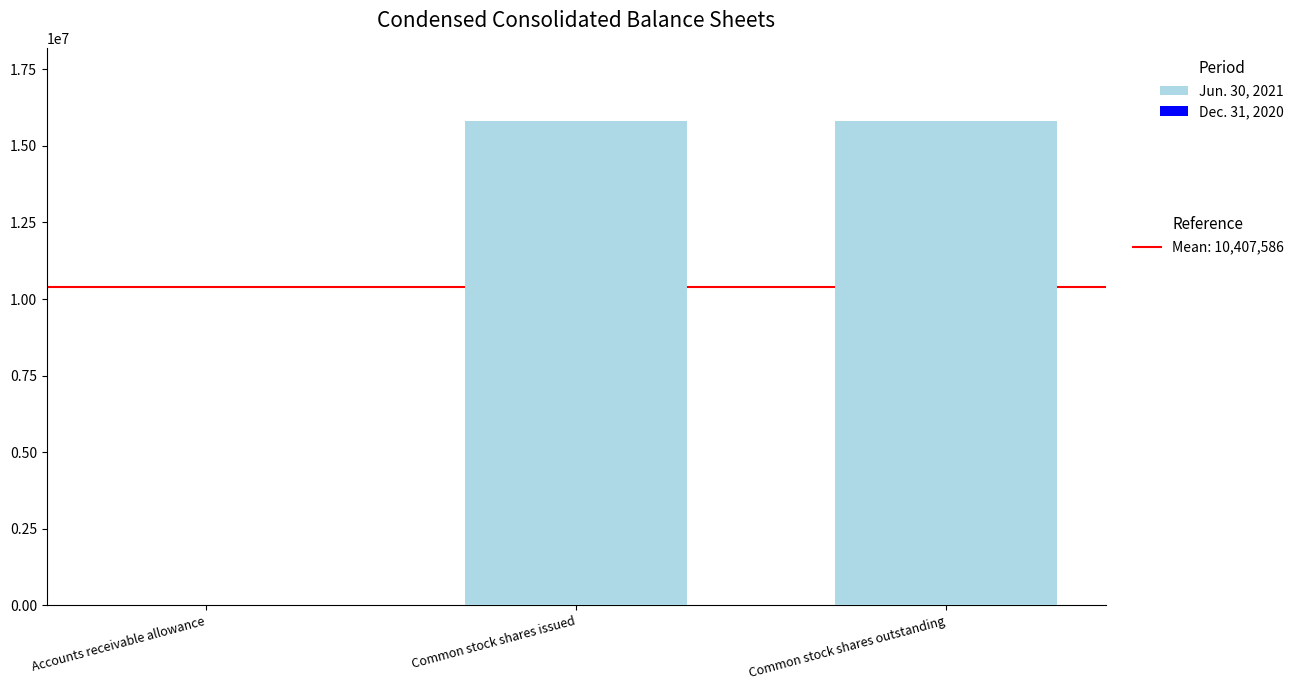

The Jun. 30, 2021 series shows 5475753 at Common stock shares outstanding. True or false?

False